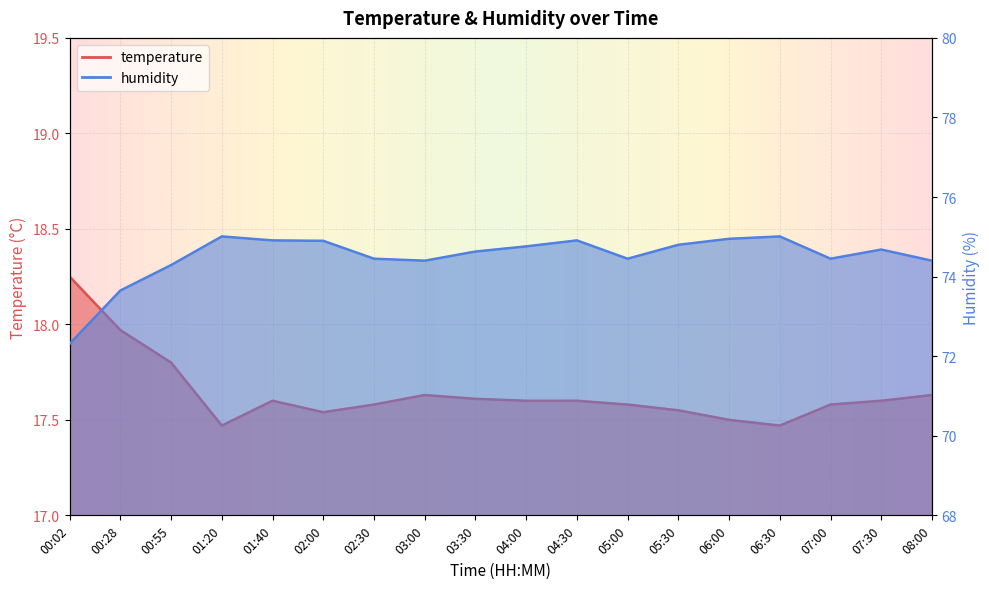

At 05:00, list the series in order from largest to smallest.

humidity, temperature